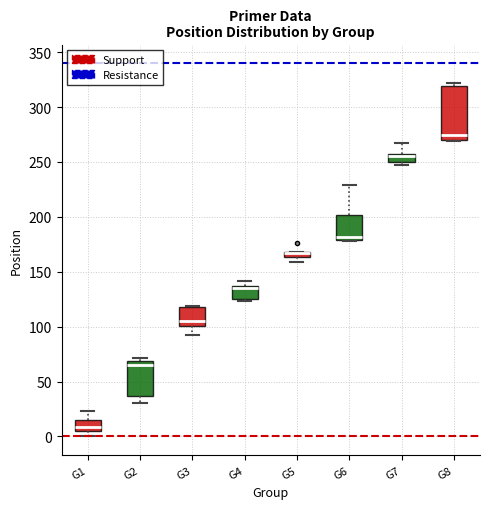

Where does the median line of the box for G2 sit on the y-axis? The values are not printed on the chart, so give them approximately, as read against the axis.

65